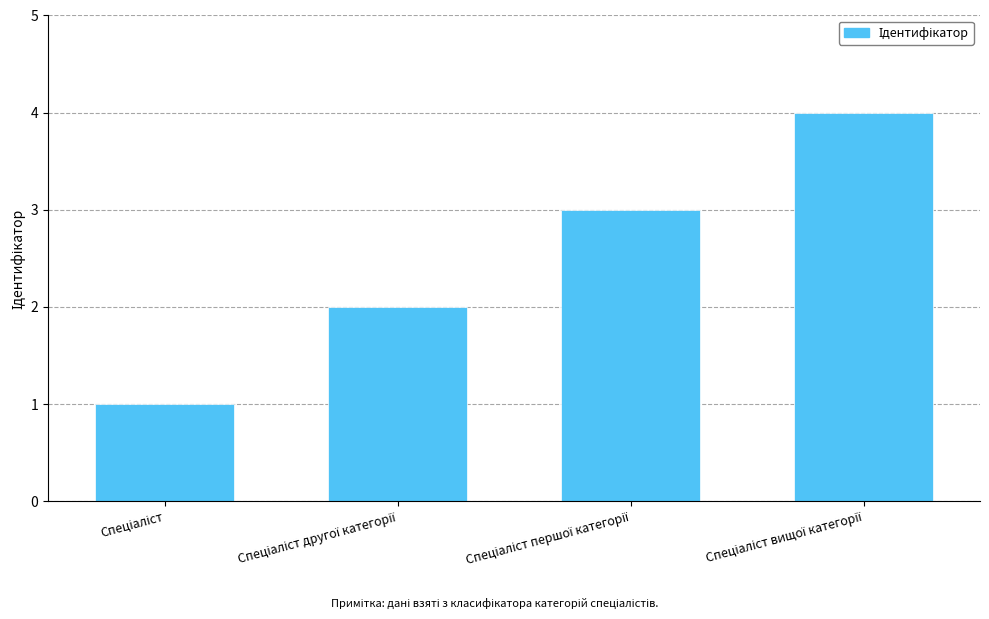

Does the chart contain stacked bars?

No